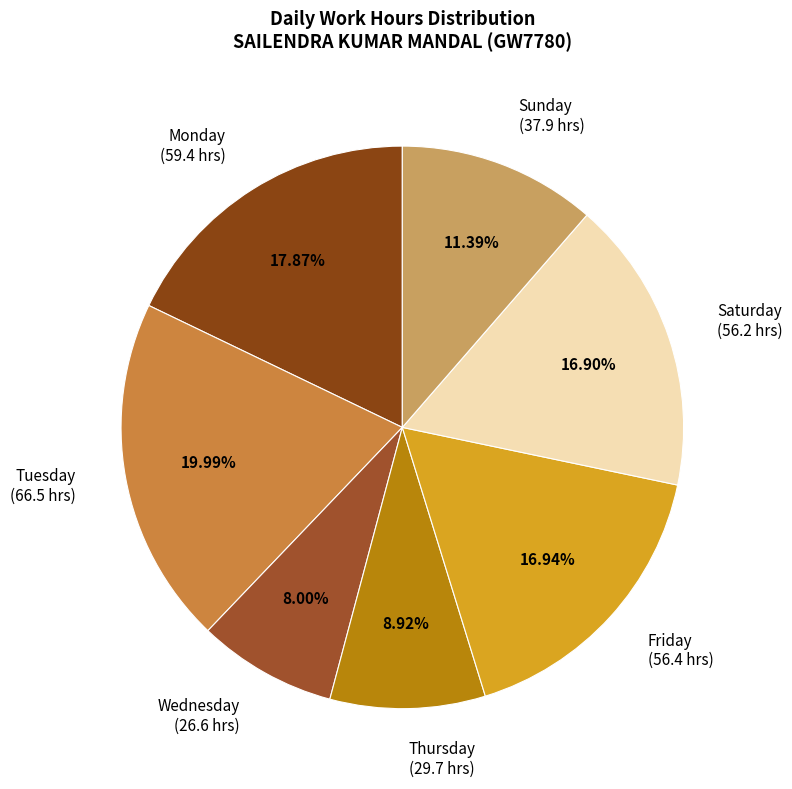

Do Saturday (56.2 hrs) and Monday (59.4 hrs) together represent more than half of the pie?

No